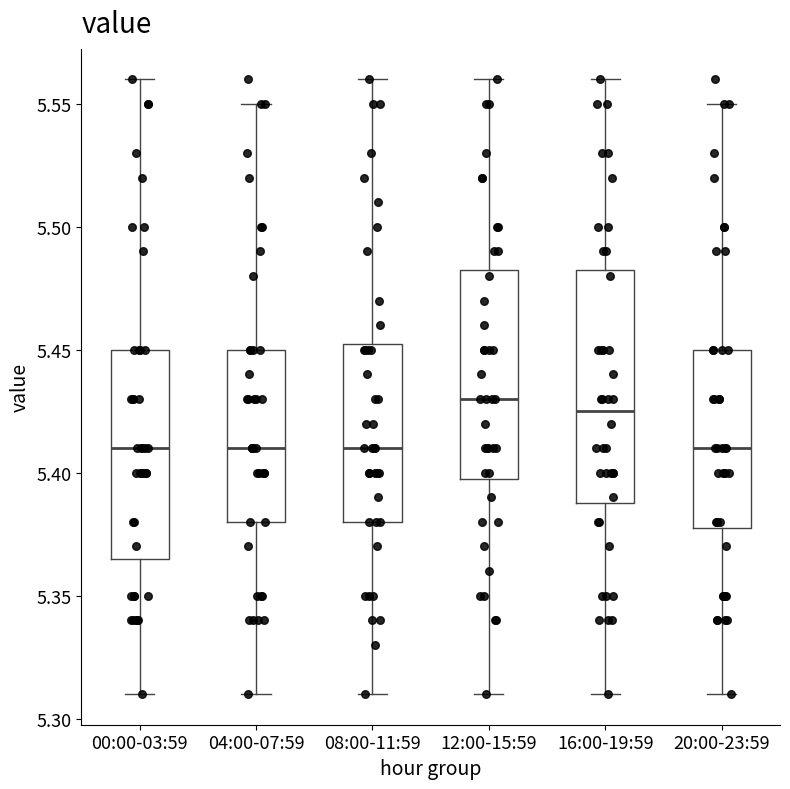

Which box is the tallest, from its lower edge to its upper edge?

16:00-19:59